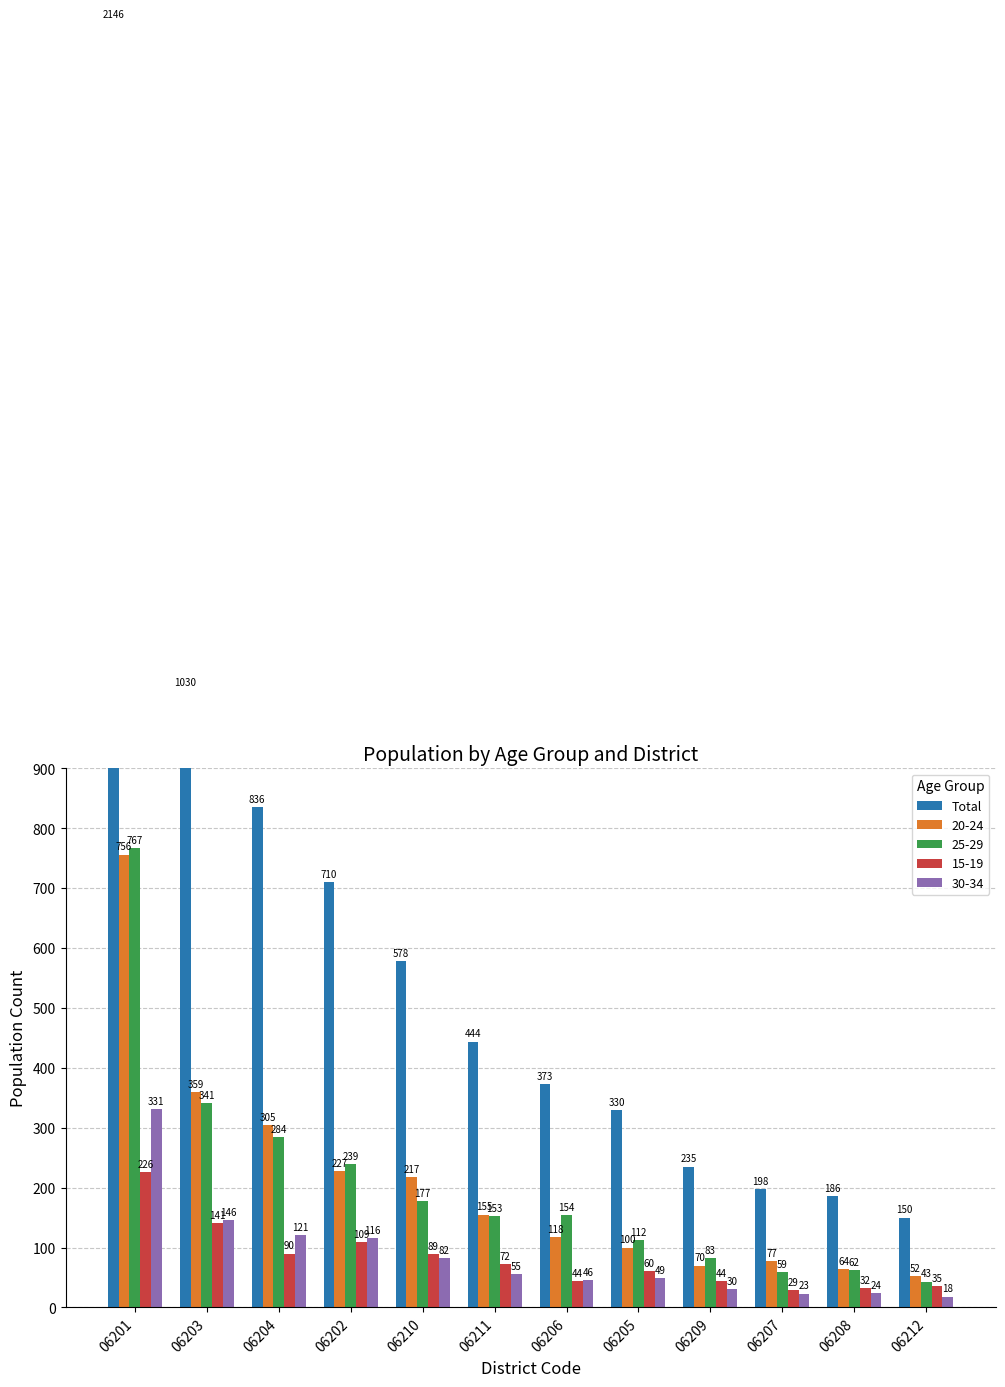

At which label is the value closest to 1148?

06203